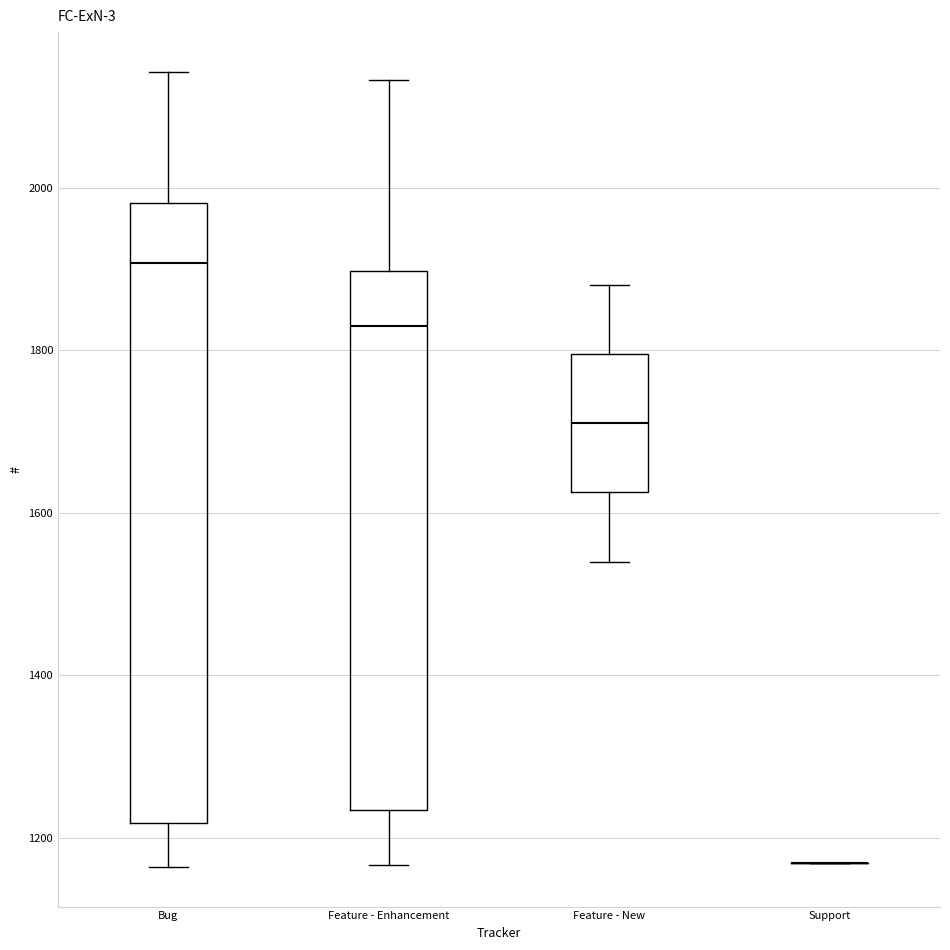

Which box is the tallest, from its lower edge to its upper edge?

Bug